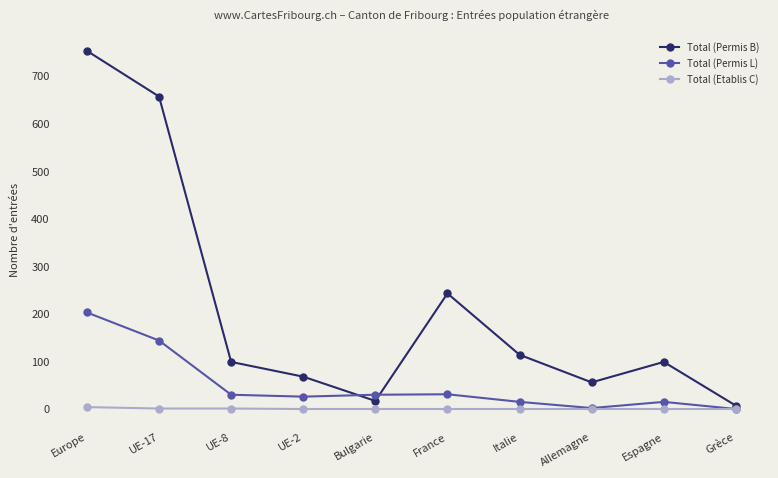

What is the difference between the maximum and minimum values in the Total (Etablis C) series?

4